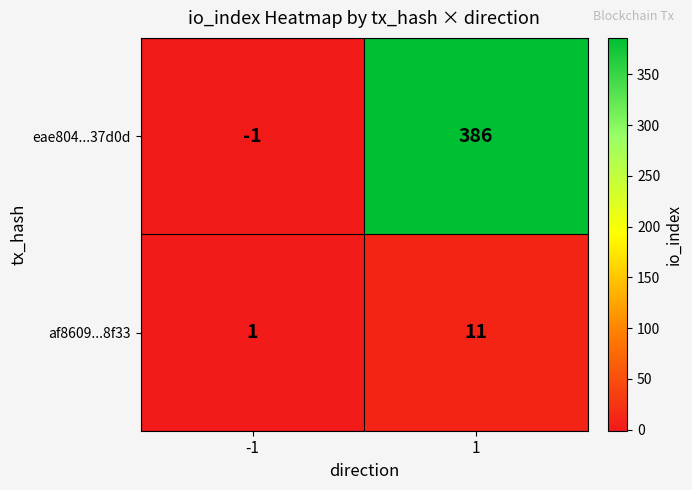

True or false: af8609...8f33 has a value of 1 at -1.

True